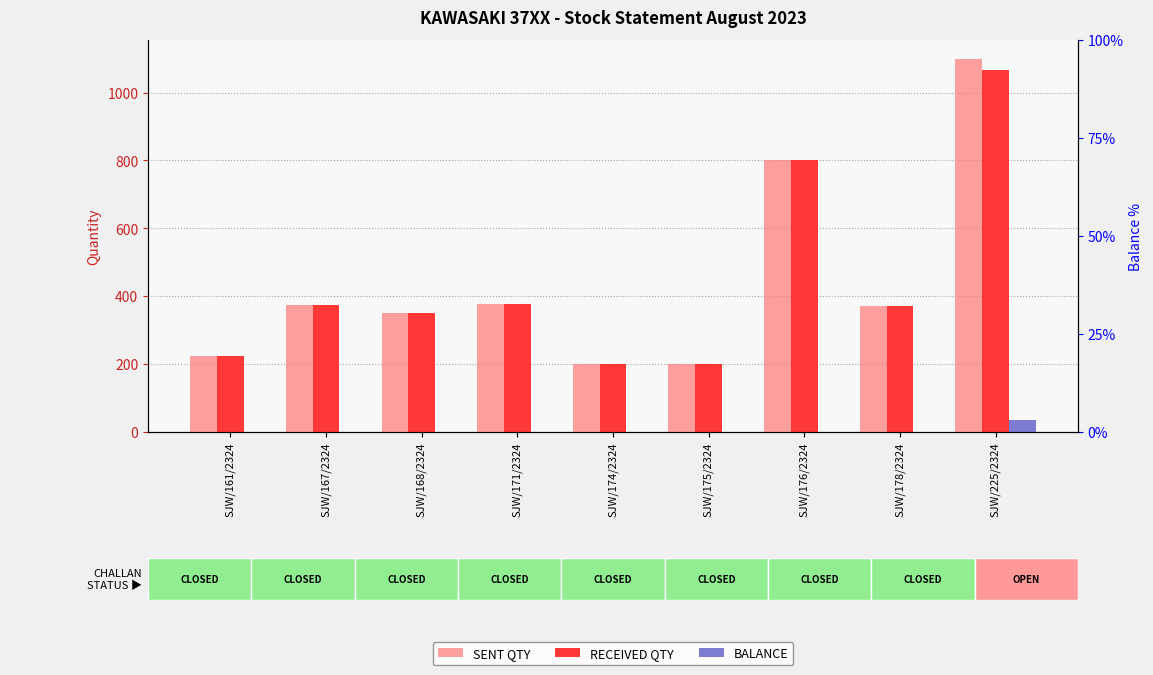

Rank the categories by SENT QTY value from lowest to highest.

SJW/174/2324, SJW/175/2324, SJW/161/2324, SJW/168/2324, SJW/178/2324, SJW/167/2324, SJW/171/2324, SJW/176/2324, SJW/225/2324